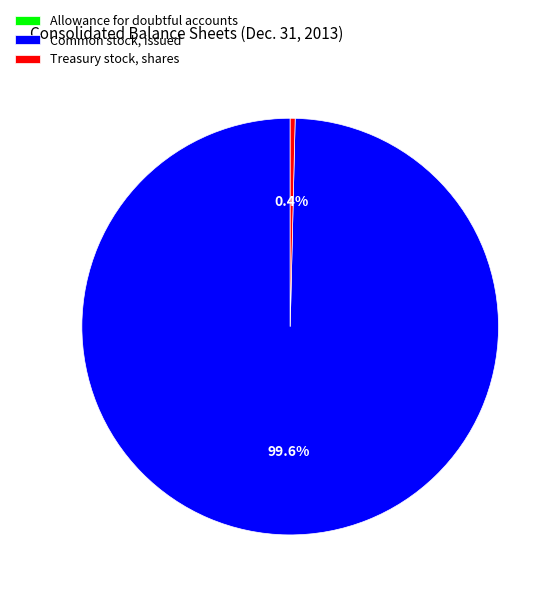

What percentage is NOT represented by Common stock, issued?

0.4%